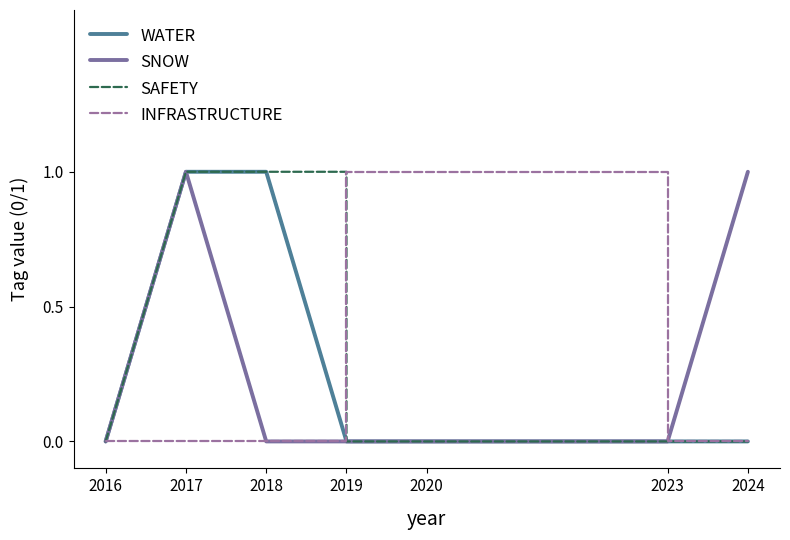

What is the maximum value shown in the chart?

1